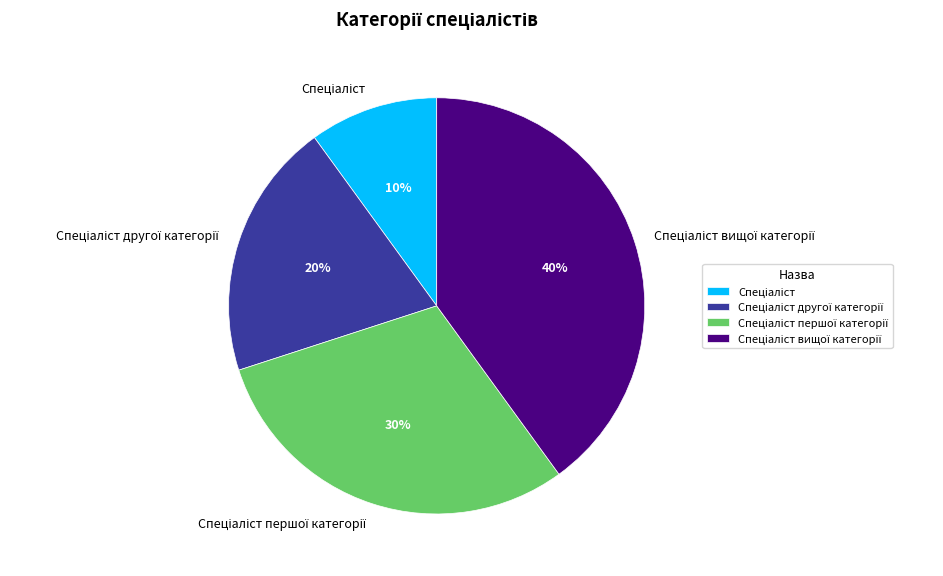

Does any single category account for the majority?

No